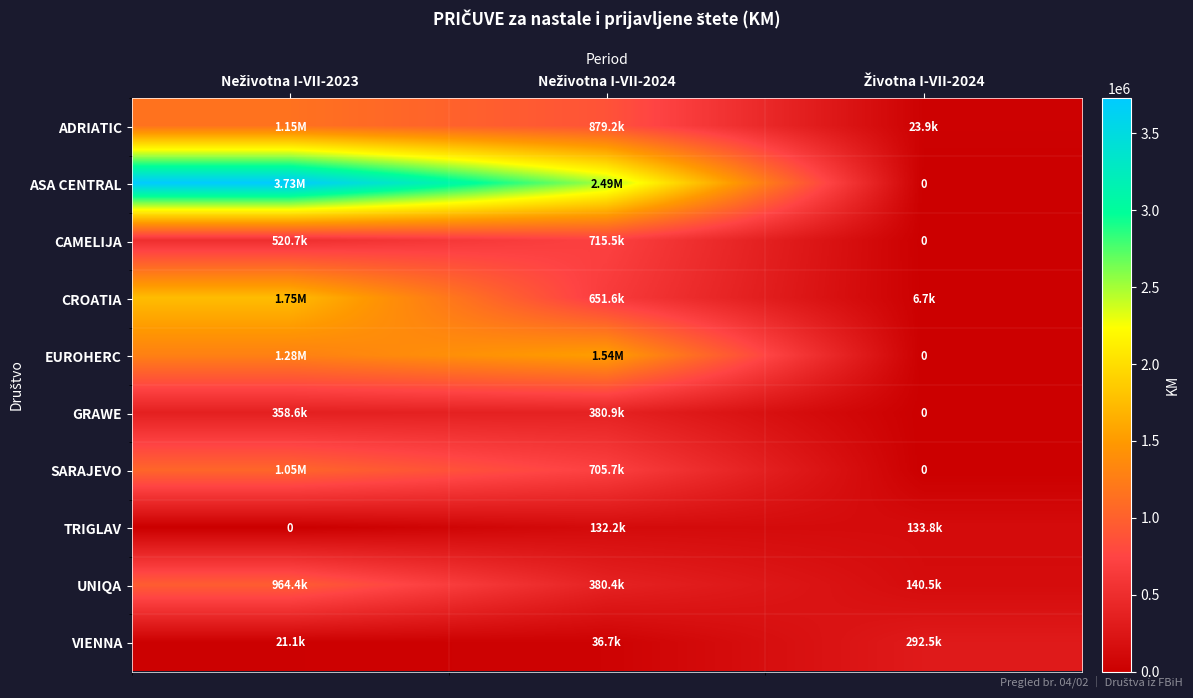

How many values in the CROATIA series are below 651576?

1